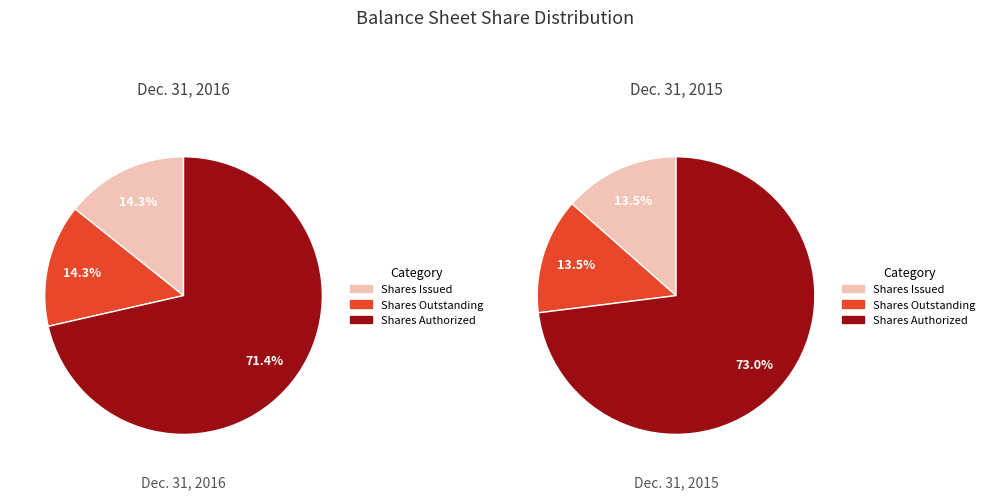

The Dec. 31, 2015 slice represents 40% of the pie. True or false?

False